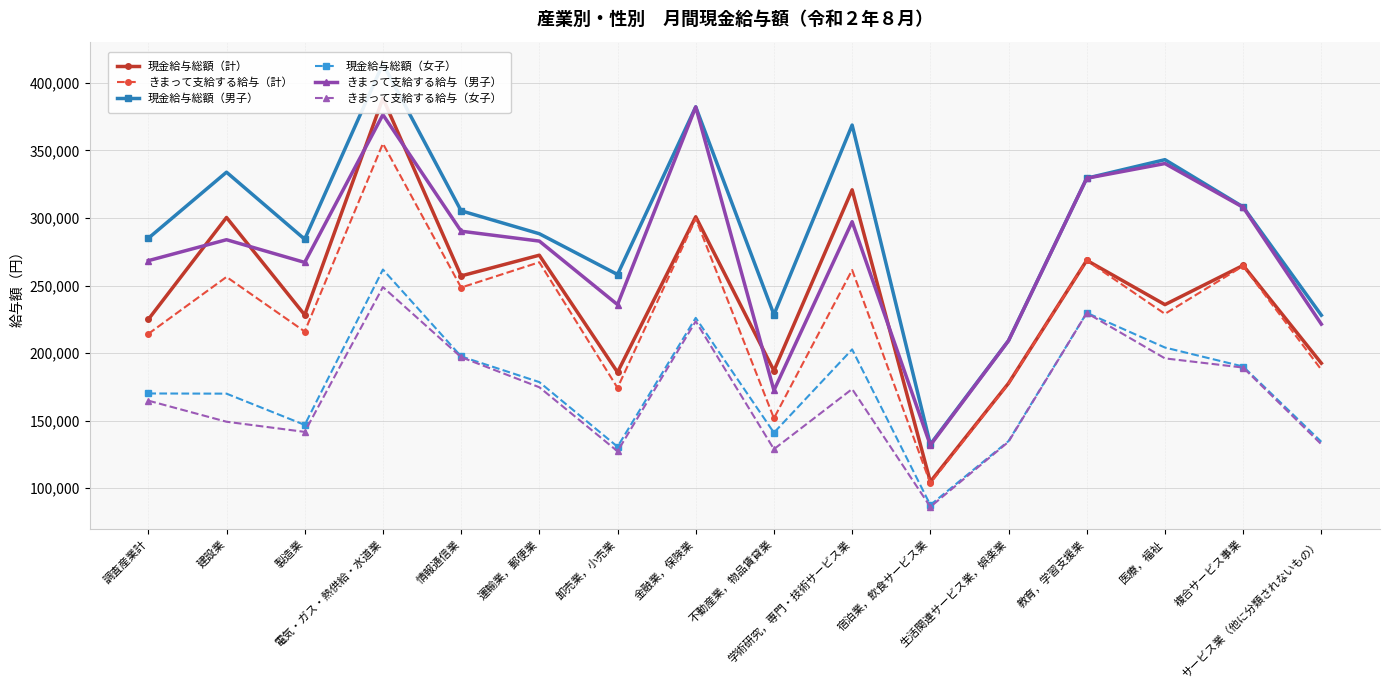

What position from the right is 教育，学習支援業?

4